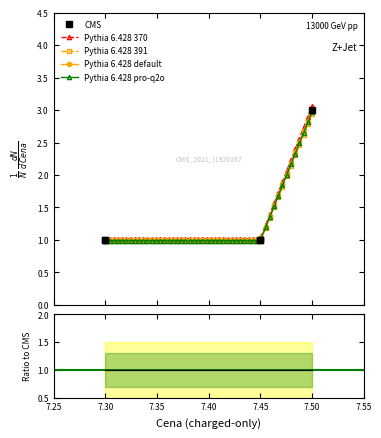

Between 7.45 and 7.3, which is larger?

7.45